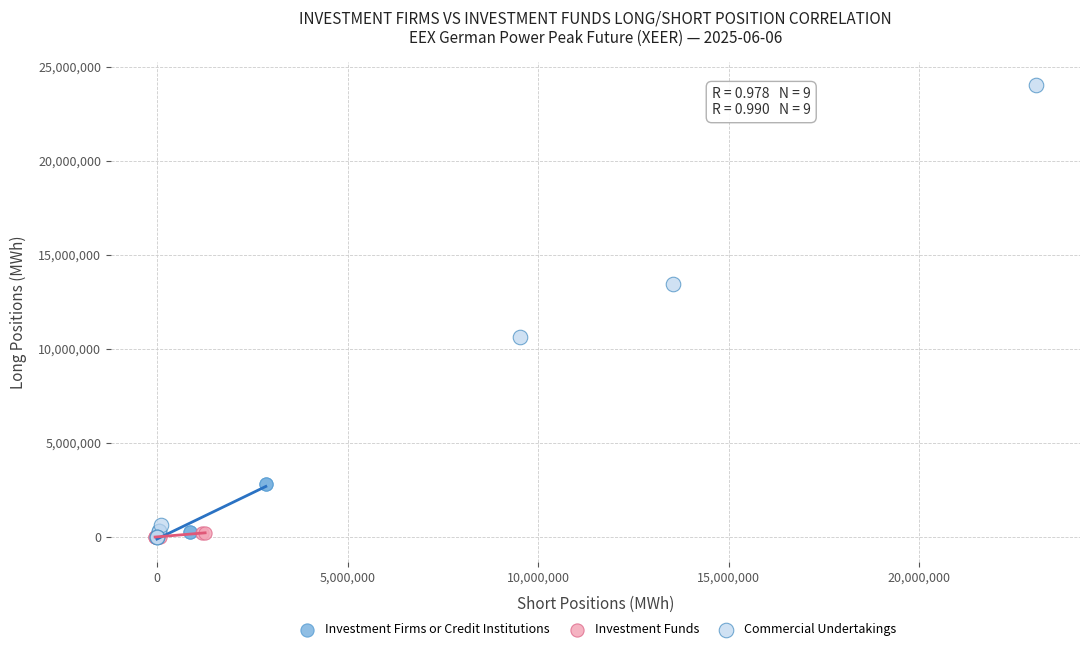

Which series contains the highest Y value?

Commercial Undertakings